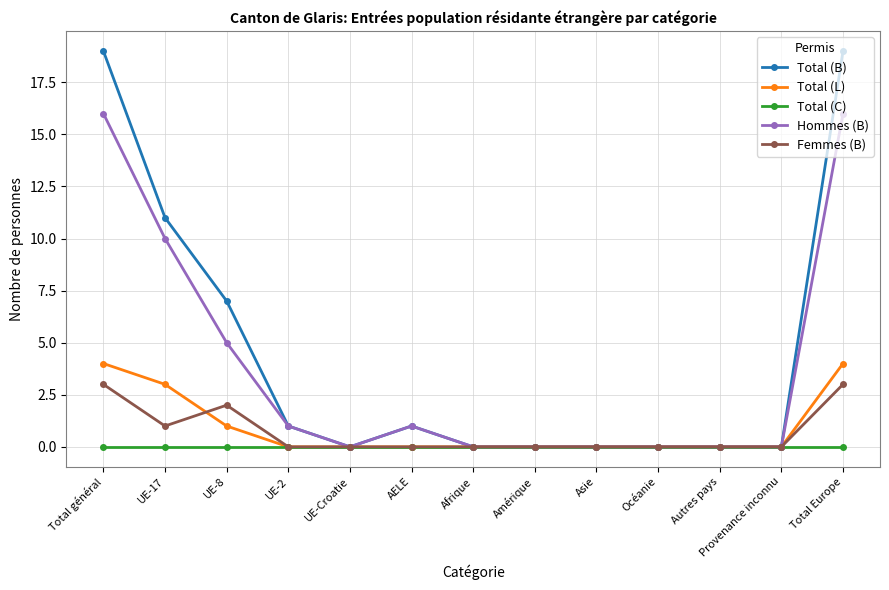

What is the maximum value shown in the chart?

19